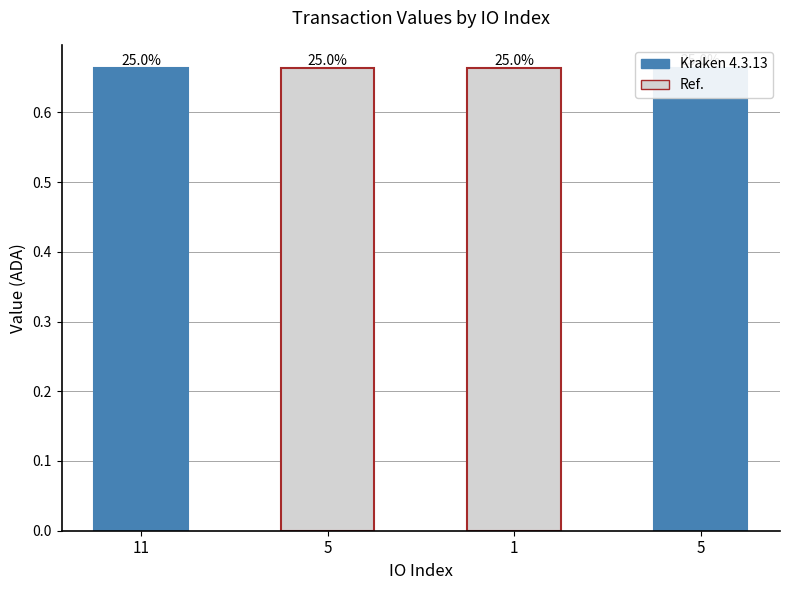

At which category does the chart reach its peak across all series?

5